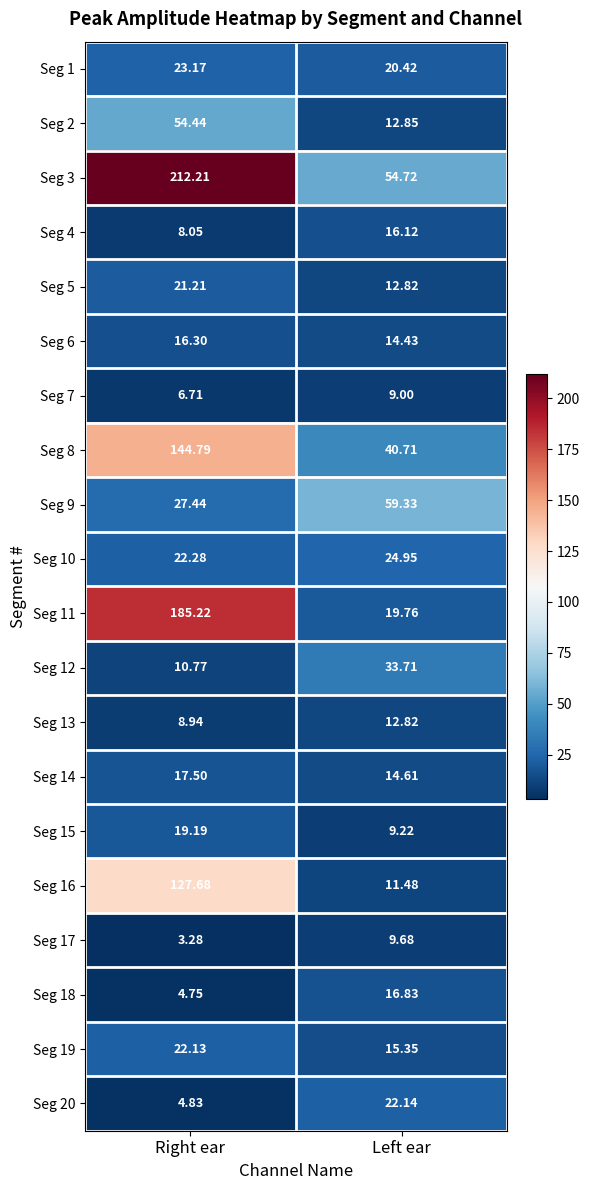

Where is Seg 1 nearest to the value 21?

Left ear